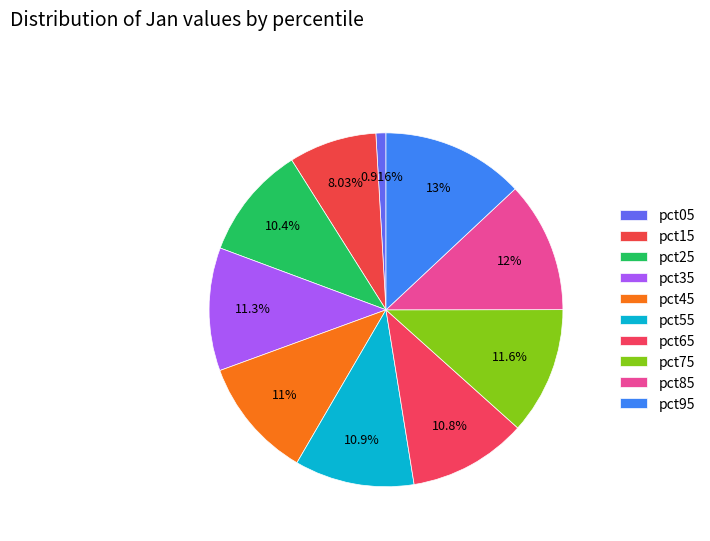

What is the smallest slice in the pie chart?

pct05